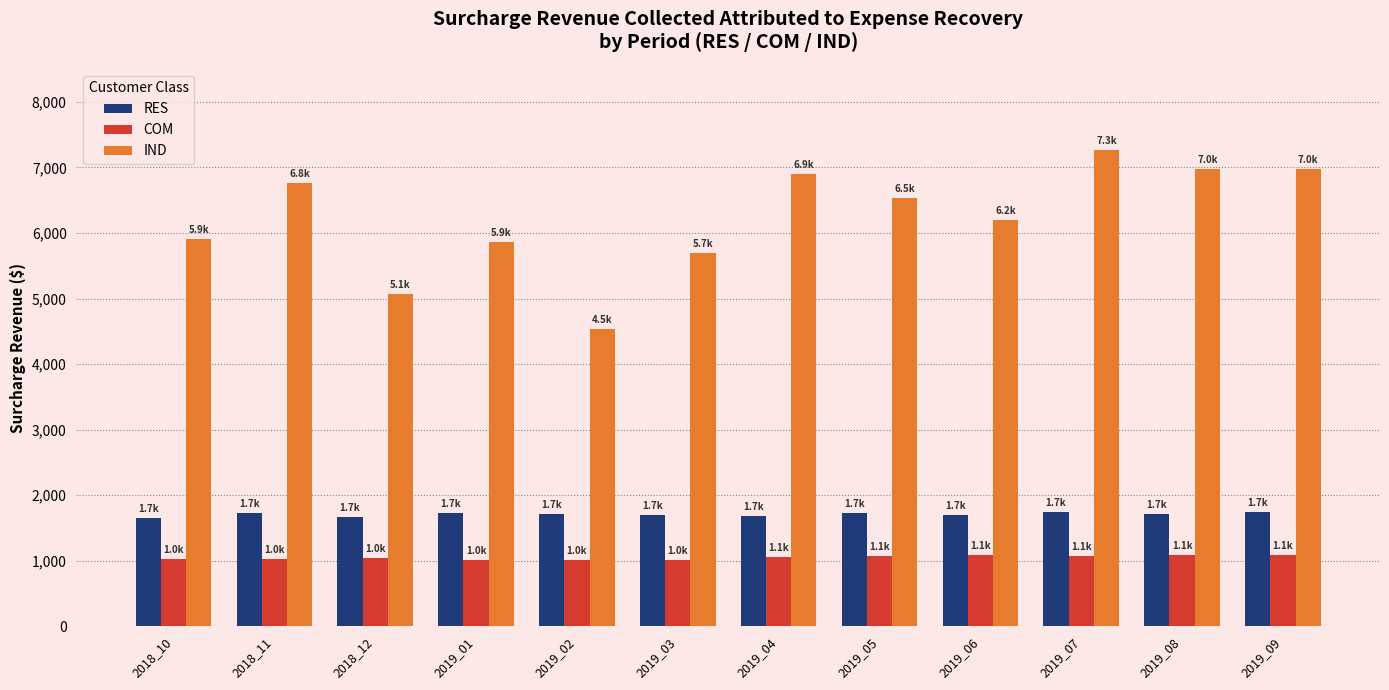

The value of IND at 2019_03 is 5698.9. True or false?

True